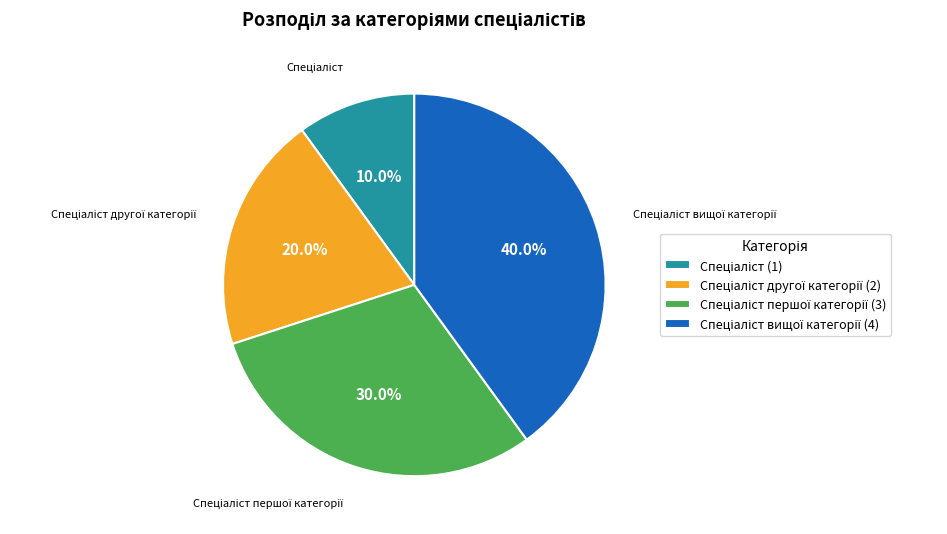

Does any single category account for the majority?

No